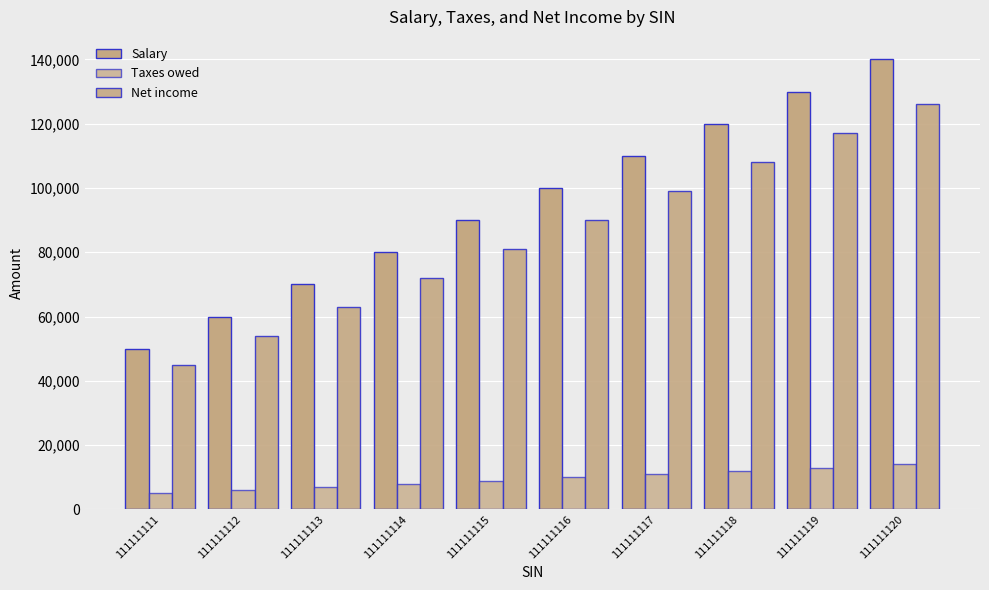

What is the lowest value of the Net income series?

45000